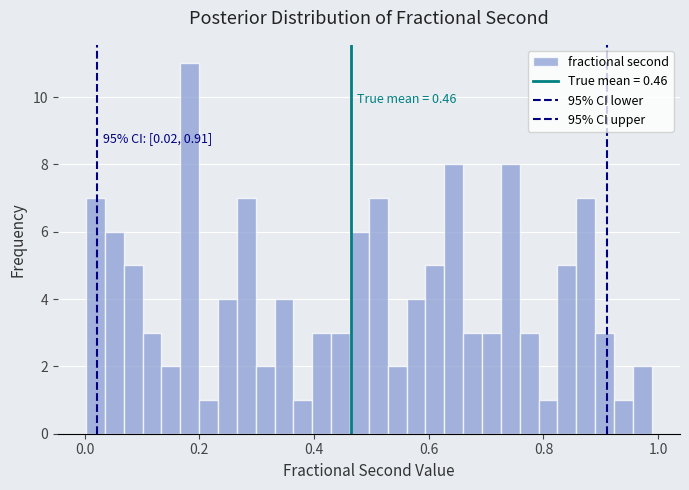

Around what value on the x-axis is the tallest bar? Give the approximate position of its centre, as read against the axis.

0.18